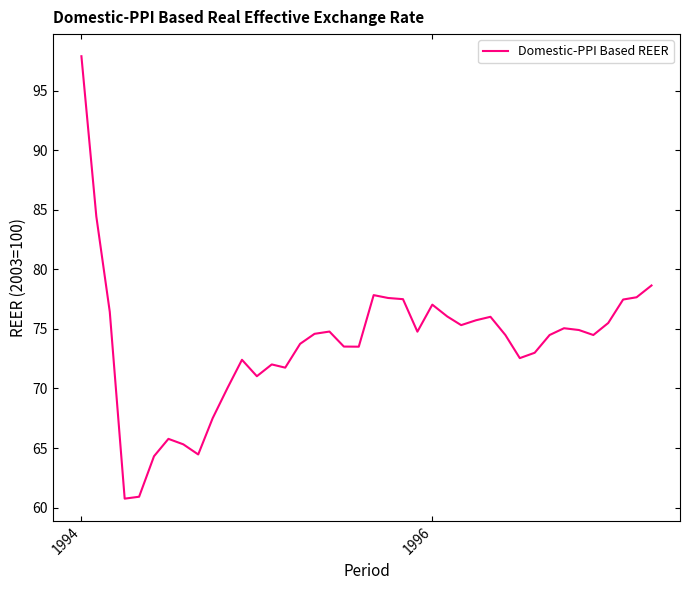

What is the maximum value shown in the chart?

97.9